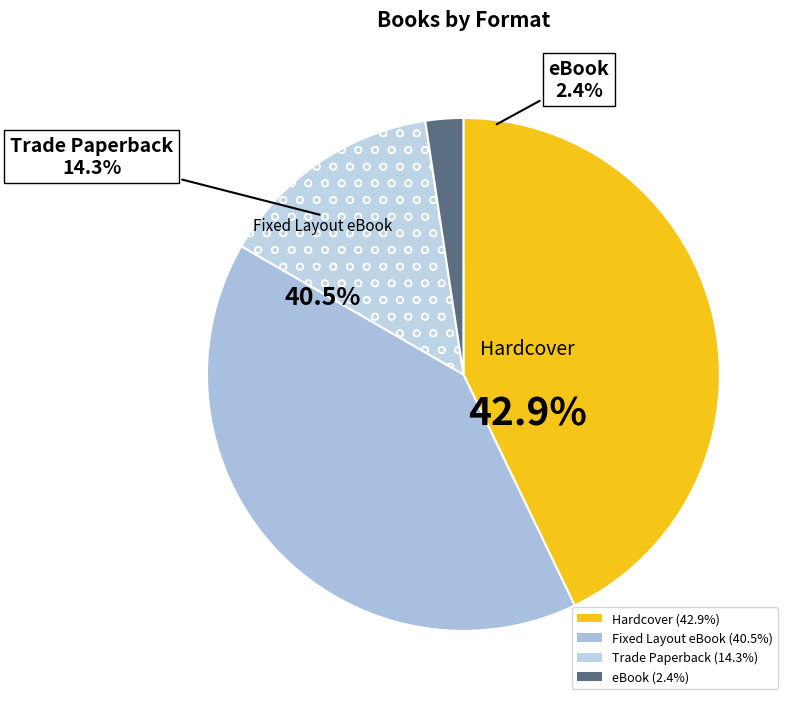

What is the ratio of the value at Hardcover to the value at Fixed Layout eBook?

1.1